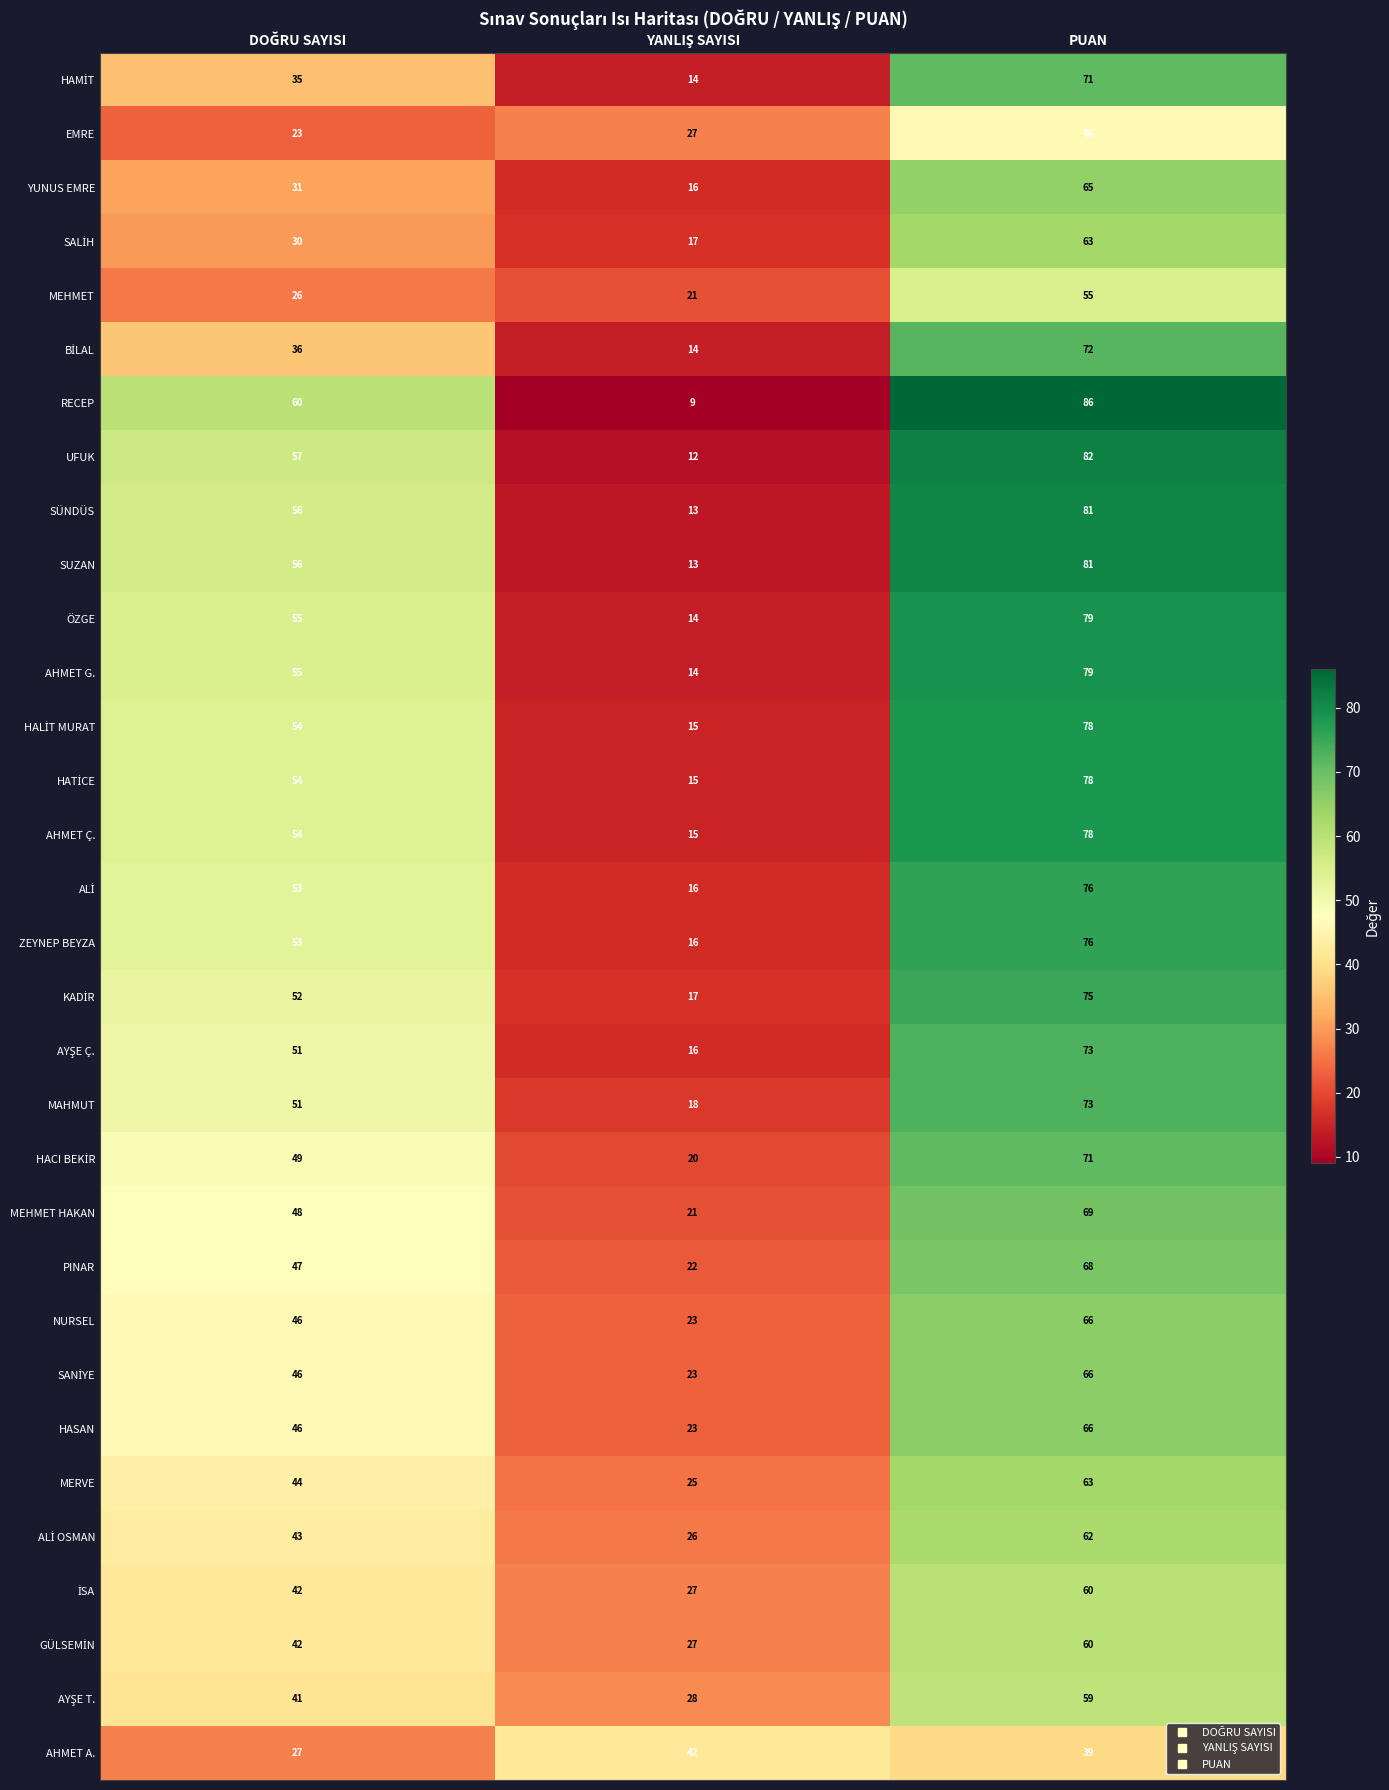

At how many categories does at least one series exceed 40?

3